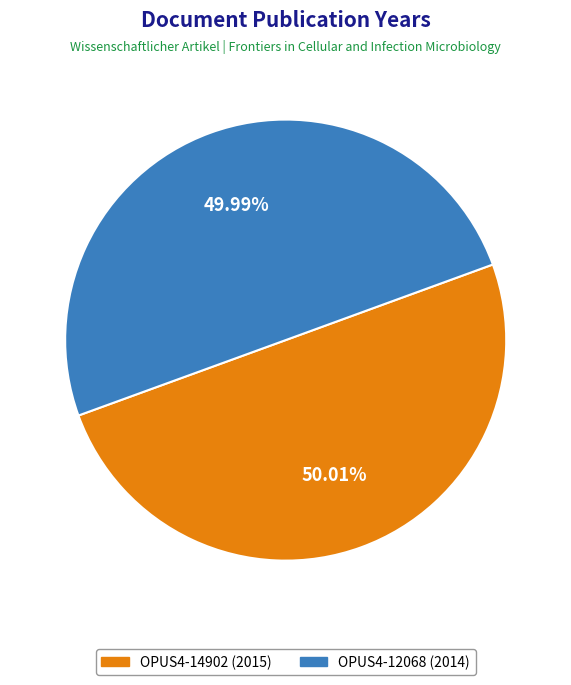

Does any single category account for the majority?

Yes